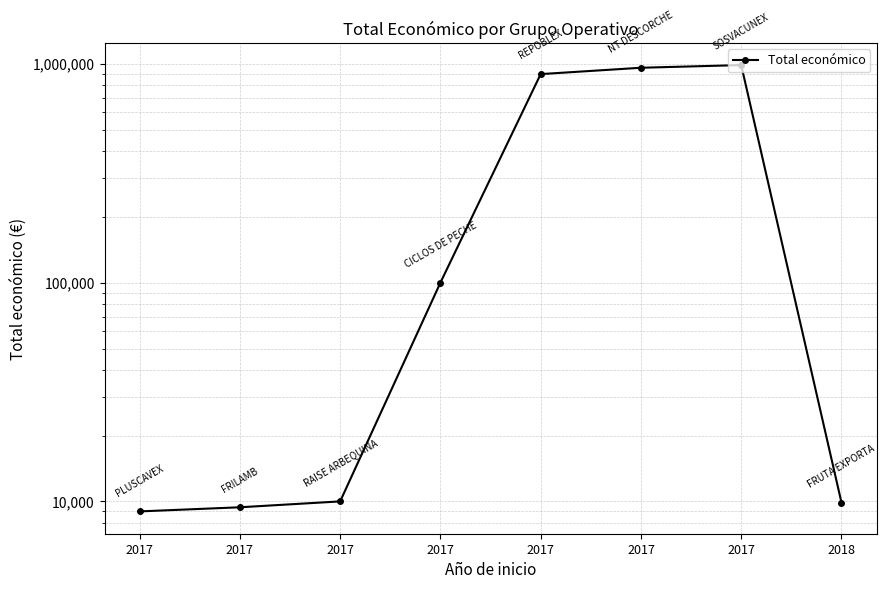

Which category has the highest value across all series?

2017